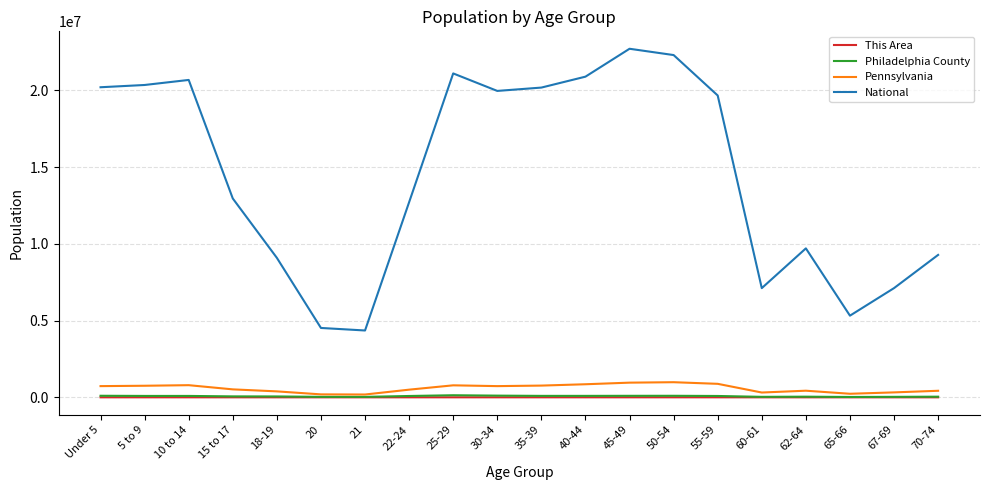

The value of National at 50-54 is 22298125. True or false?

True